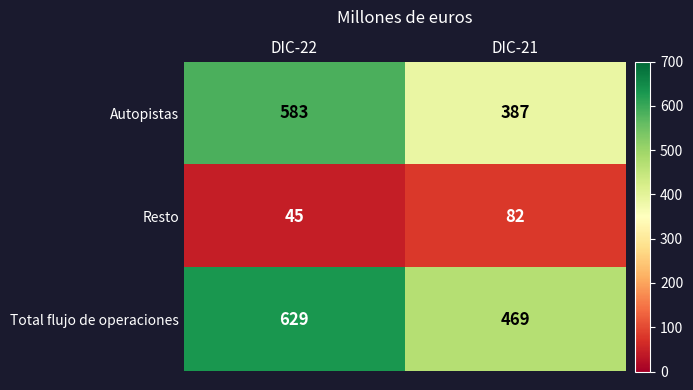

Rank the series at DIC-21 from highest to lowest value.

Total flujo de operaciones, Autopistas, Resto